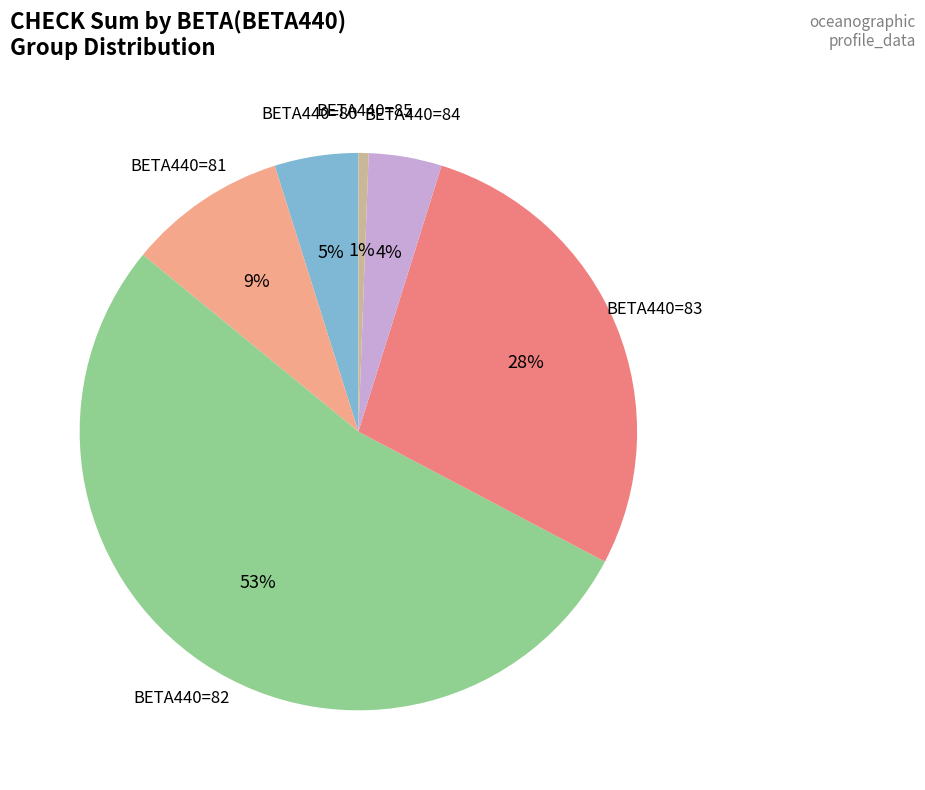

True or false: BETA440=82 accounts for 39% of the total.

False